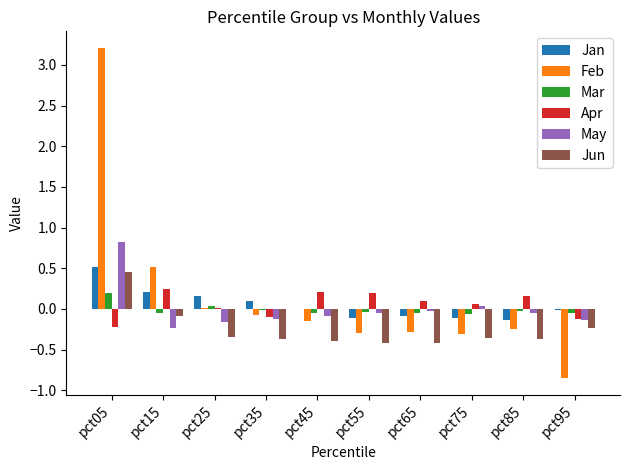

At which category is the sum across all series the highest?

pct05